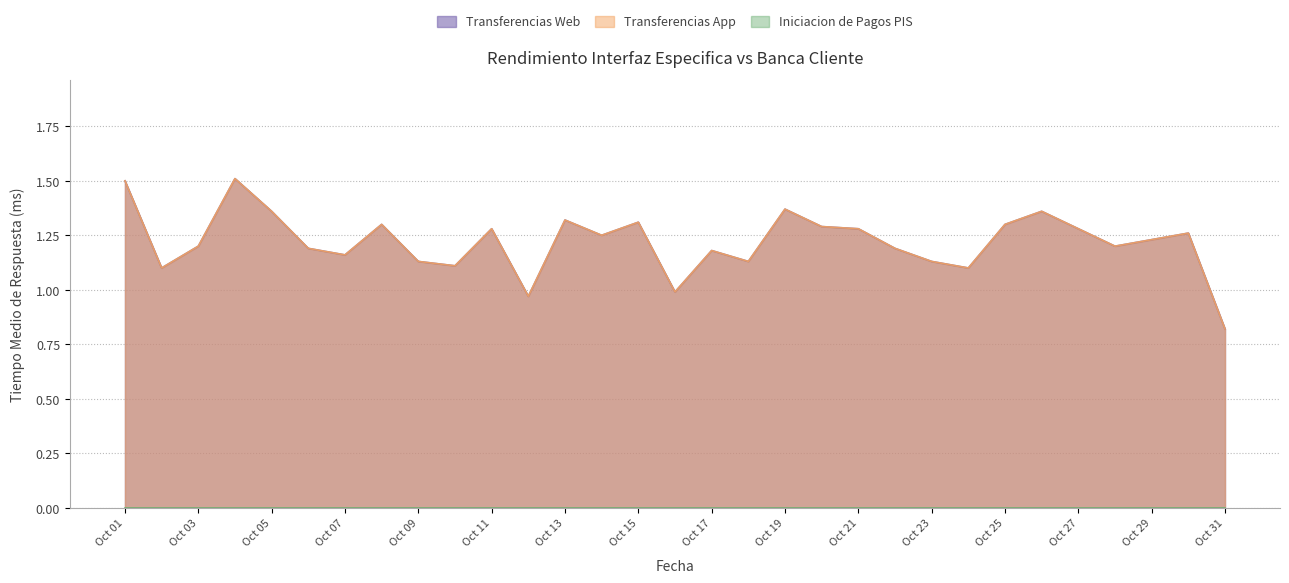

True or false: Transferencias App has more than 1 interior local peaks.

True